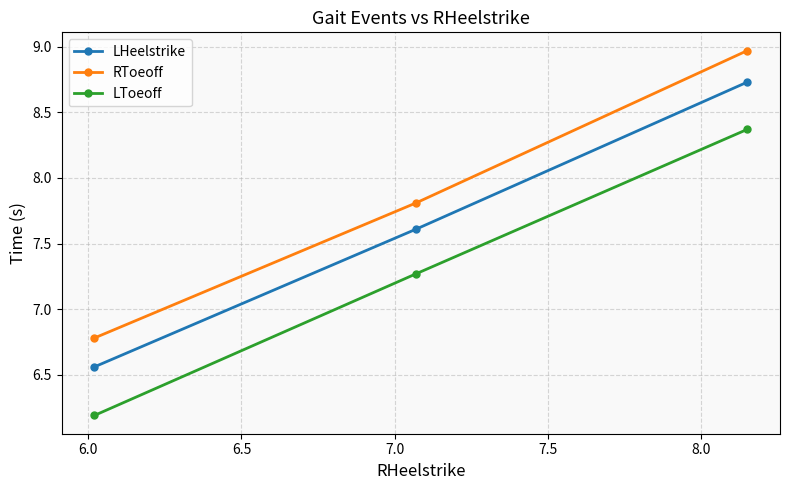

What is the value of the RToeoff point at the 3rd from the left?

9.0